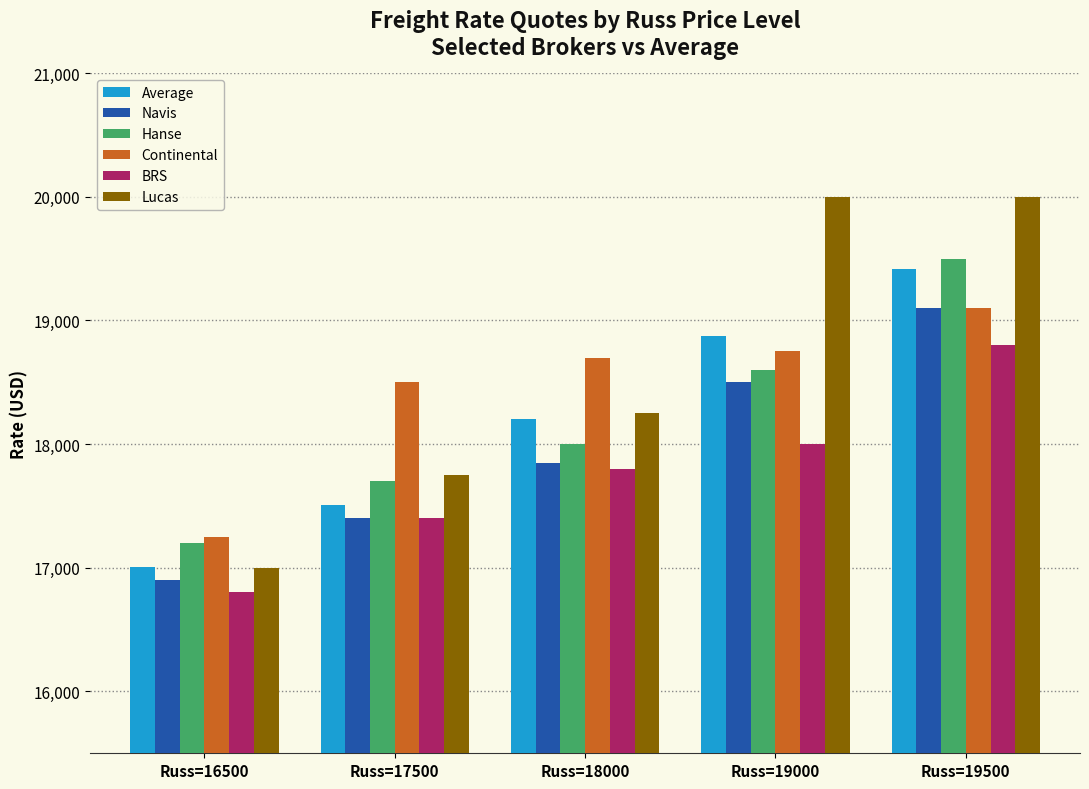

Which series has the widest spread of values?

Lucas